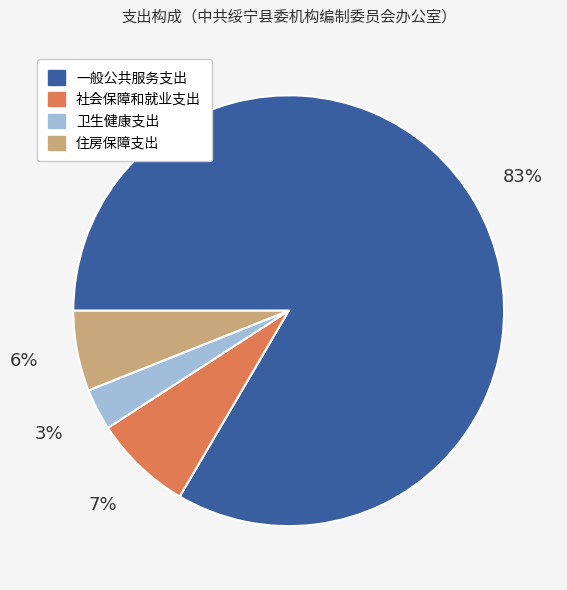

Does any single category account for the majority?

Yes